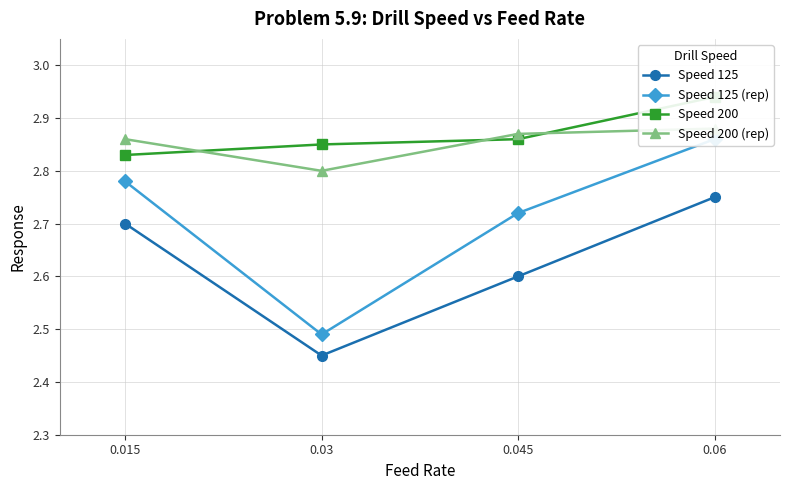

Reading left to right, what are all the values shown in this chart?

Speed 125: 0.015=2.7	0.03=2.5	0.045=2.6	0.06=2.8
Speed 125 (rep): 0.015=2.8	0.03=2.5	0.045=2.7	0.06=2.9
Speed 200: 0.015=2.8	0.03=2.9	0.045=2.9	0.06=2.9
Speed 200 (rep): 0.015=2.9	0.03=2.8	0.045=2.9	0.06=2.9